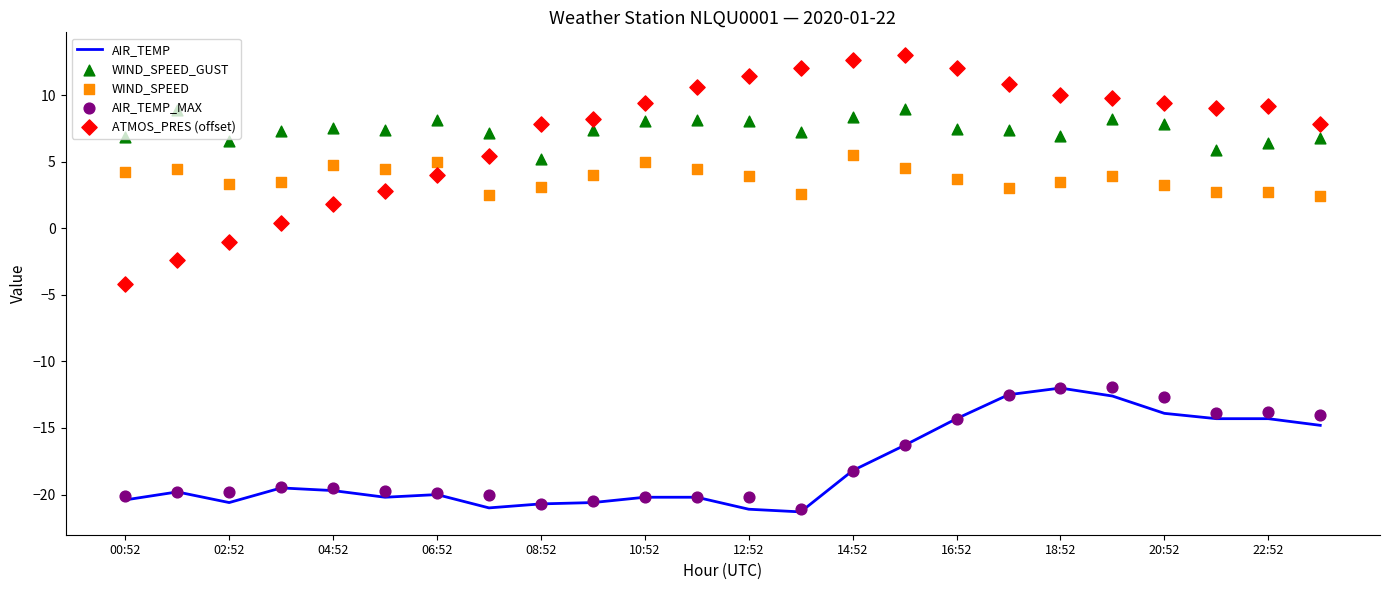

Which series has the largest total across all categories?

WIND_SPEED_GUST